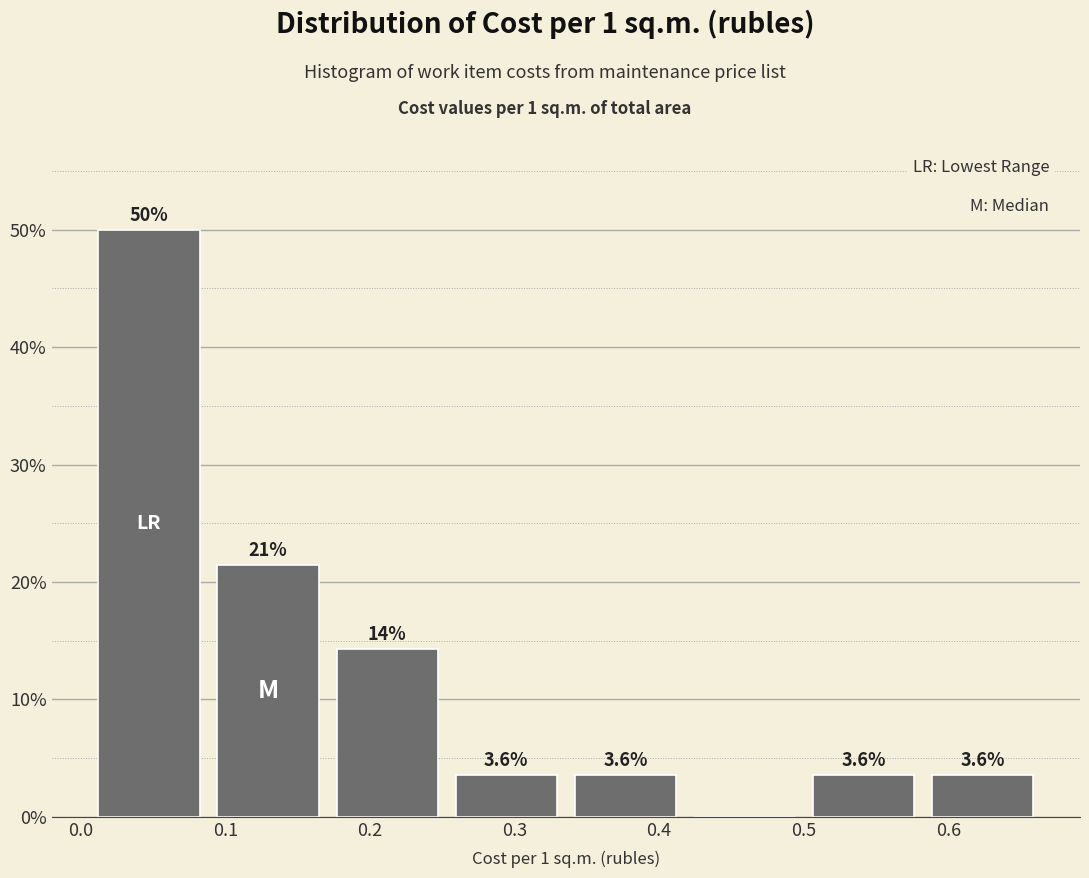

Which range on the x-axis has the tallest bar?

0.01 to 0.09